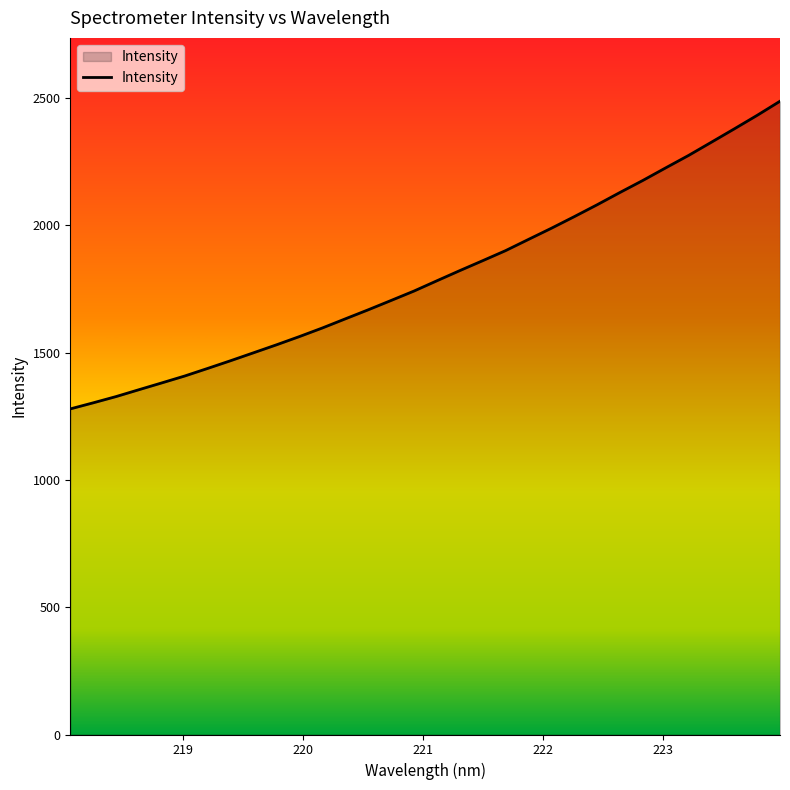

True or false: there are more than 1 points higher than both neighbors.

False